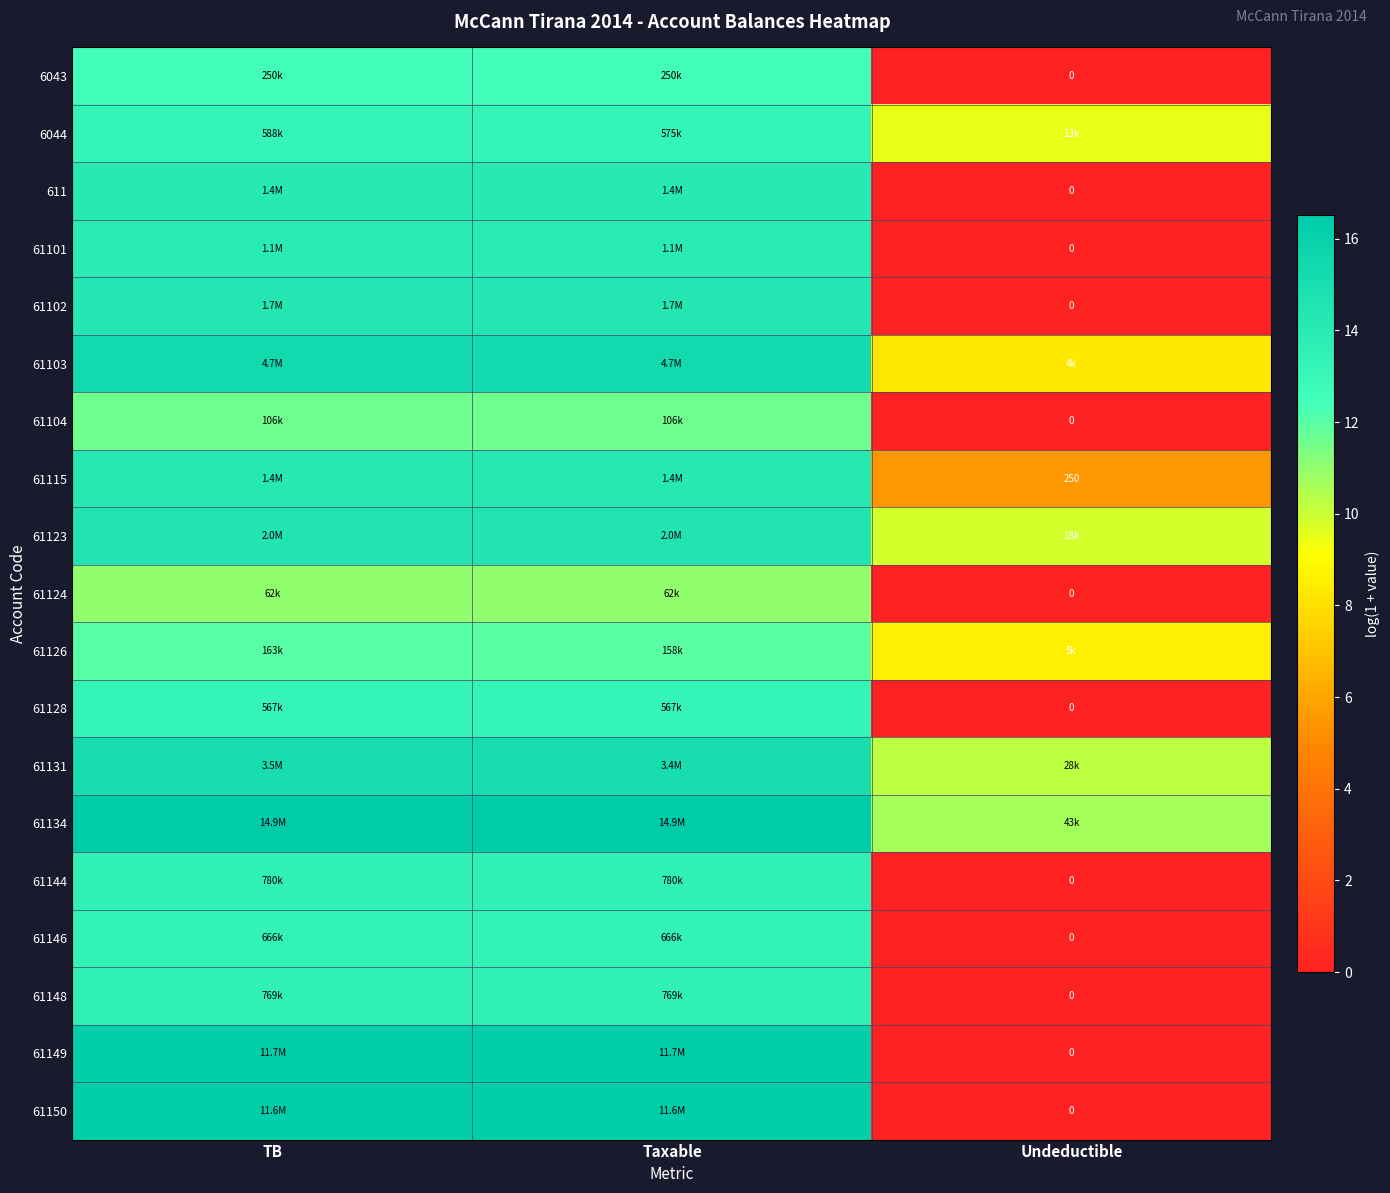

Which series has the largest total across all categories?

61134